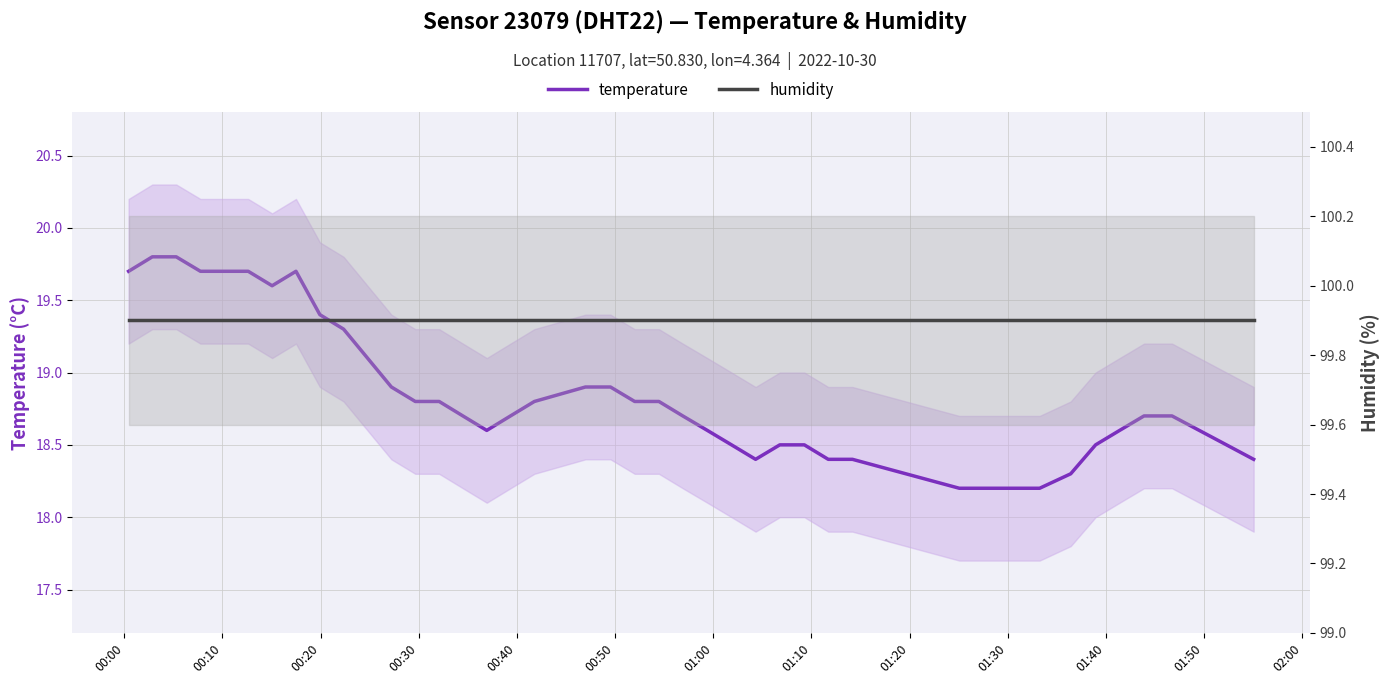

What are all the series names shown in the legend?

temperature, humidity